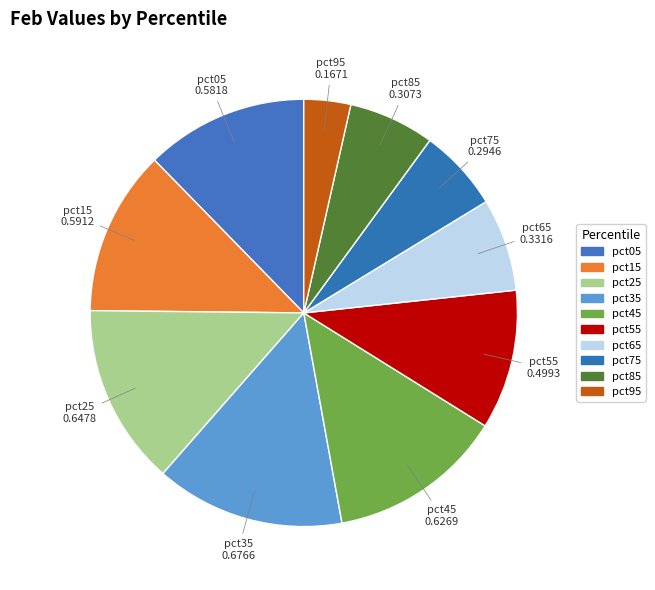

What is the largest slice in the pie chart?

pct35